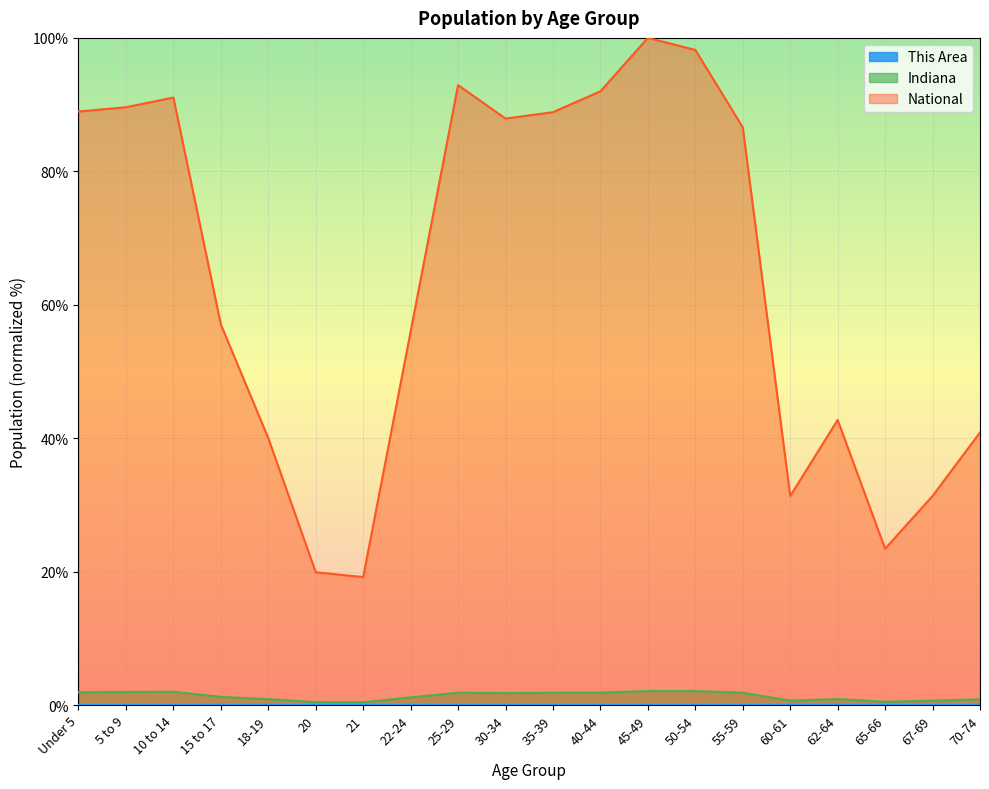

Rank the categories by Indiana value from highest to lowest.

45-49, 50-54, 10 to 14, 5 to 9, Under 5, 40-44, 25-29, 55-59, 35-39, 30-34, 15 to 17, 22-24, 62-64, 18-19, 70-74, 60-61, 67-69, 65-66, 20, 21